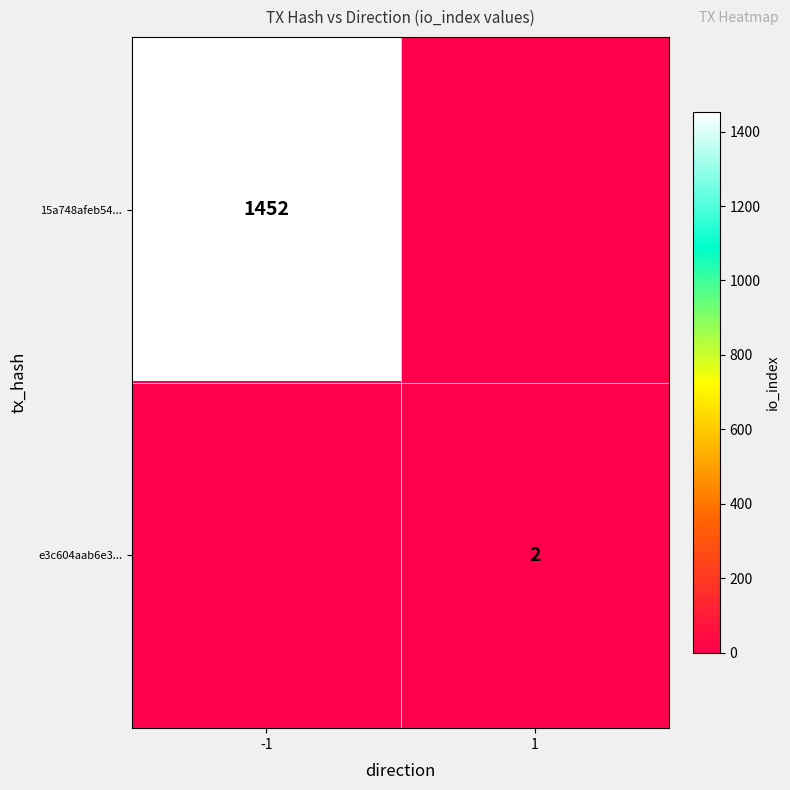

Is it true that e3c604aab6e3... equals 3 at 1?

False